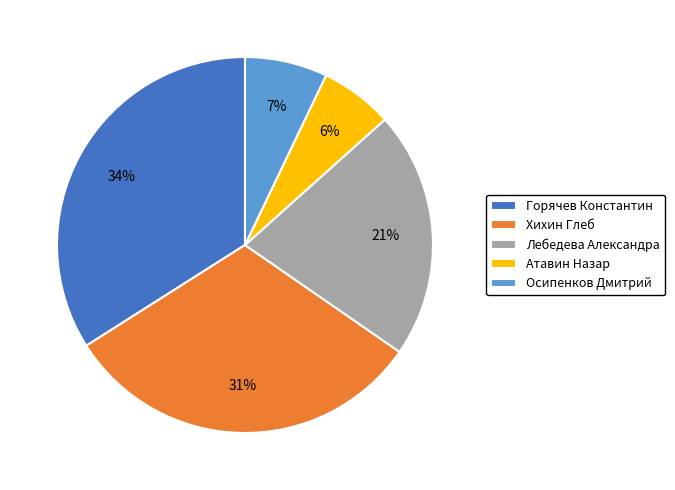

Does any single category account for the majority?

No